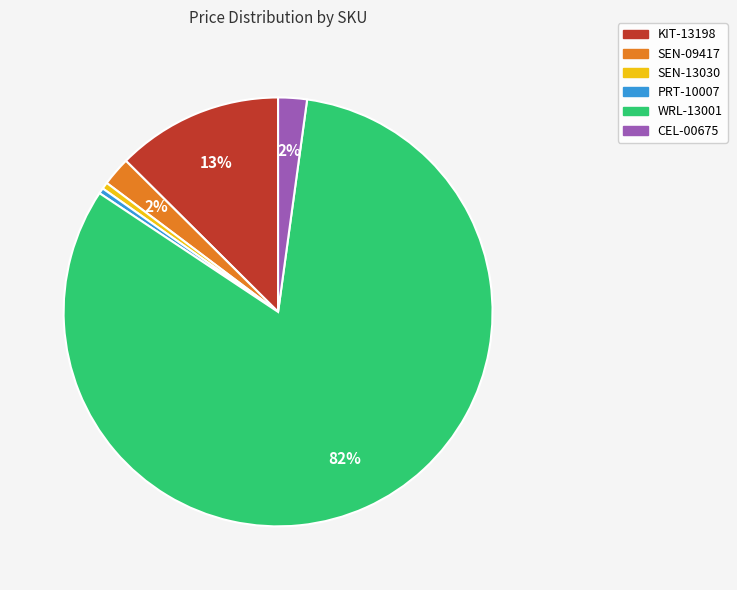

The SEN-13030 slice represents 1% of the pie. True or false?

True